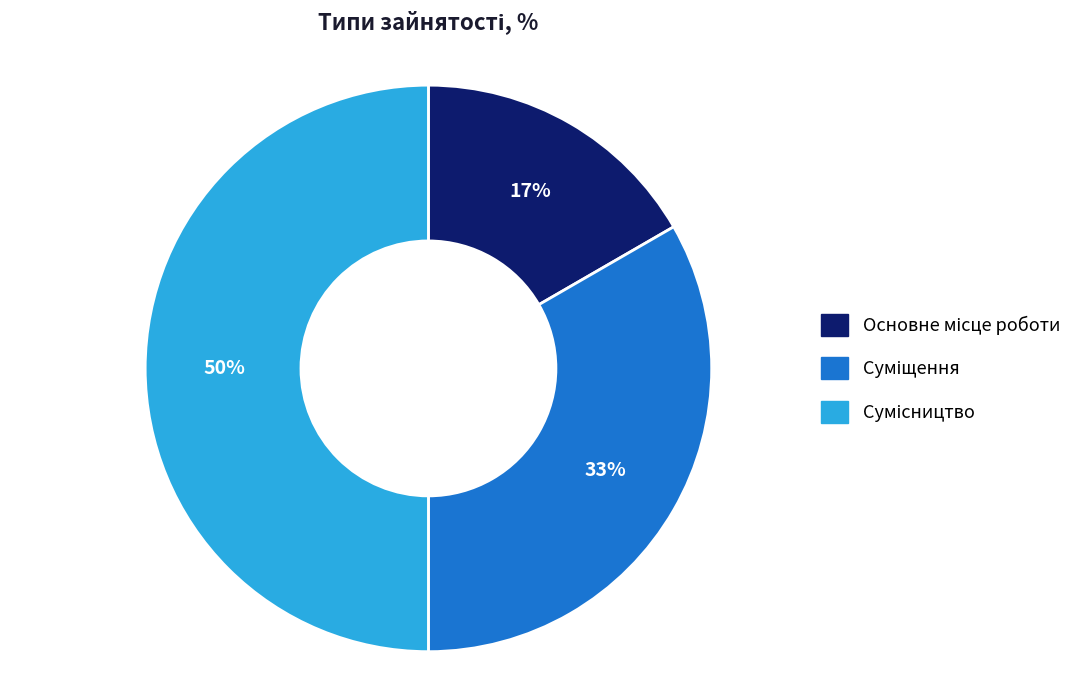

To the nearest percent, what is the average slice percentage?

33%